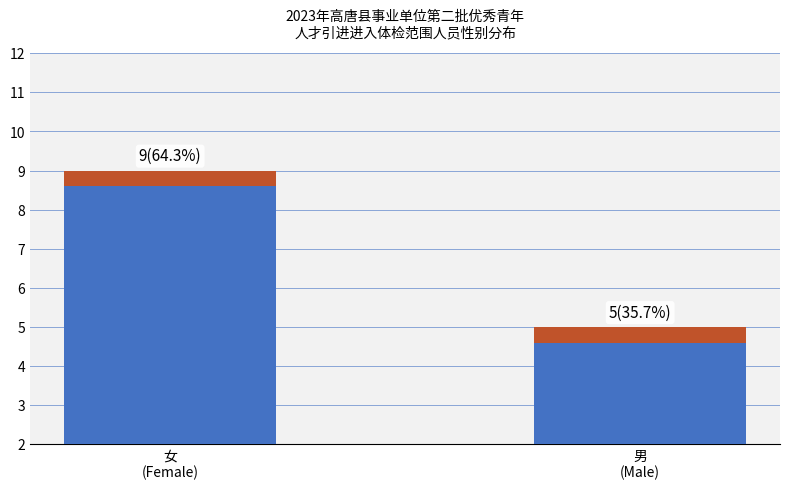

Reading right to left, list all the values displayed in this chart.

男
(Male)=5	女
(Female)=9